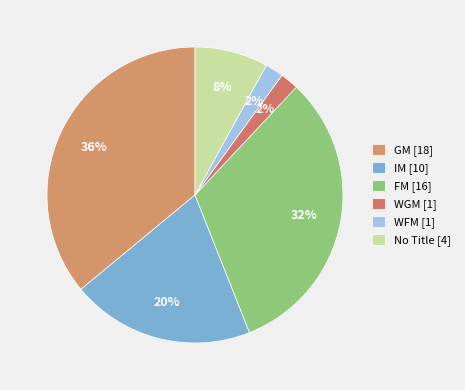

Which slice is the largest?

GM